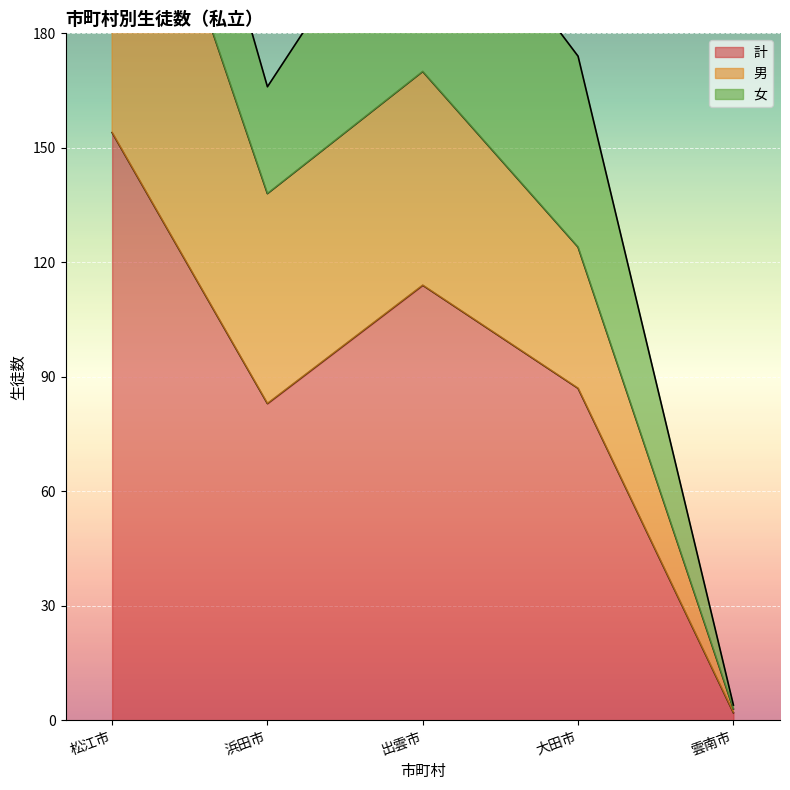

What is the difference between the maximum and second lowest values in the 計 series?

71